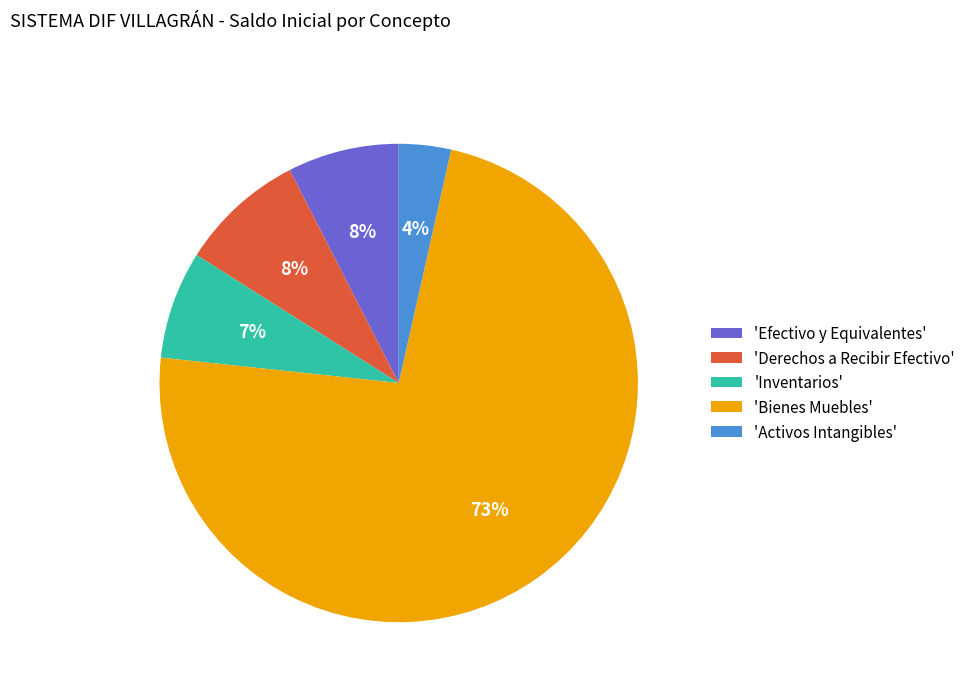

What is the majority slice?

'Bienes Muebles'